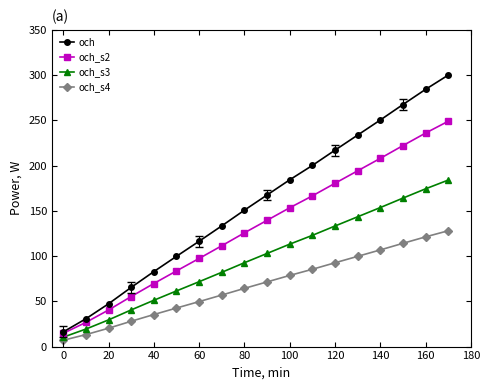

True or false: och_s4 and och intersect in this chart.

False